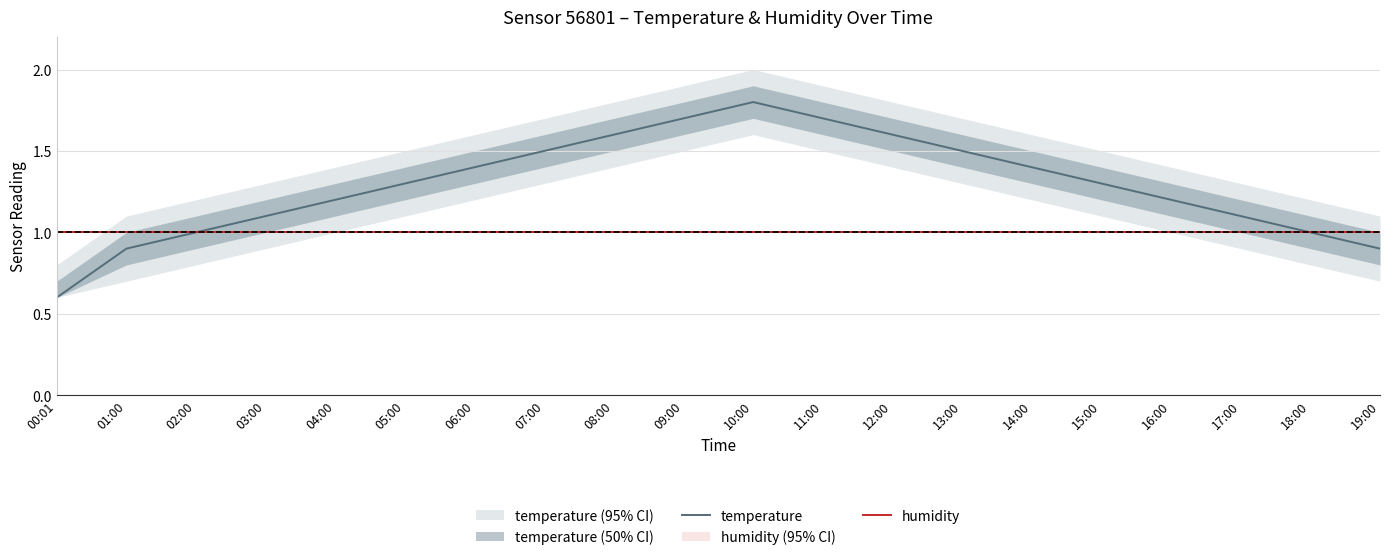

Is it true that humidity equals 1.0 at 03:00?

True